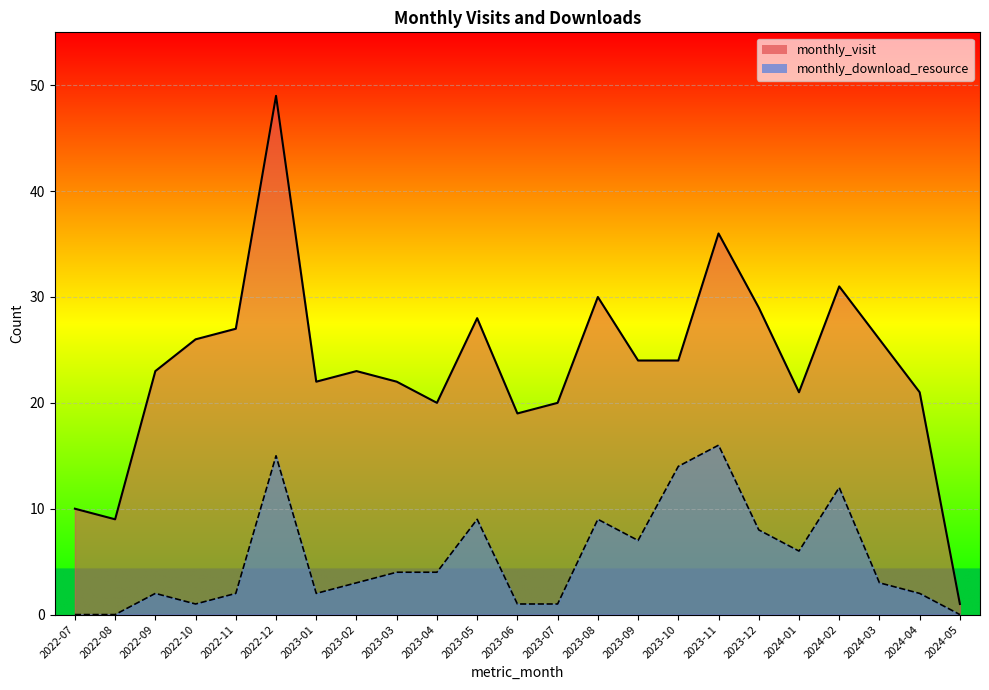

What is the label of the 9th point from the left?

2023-03